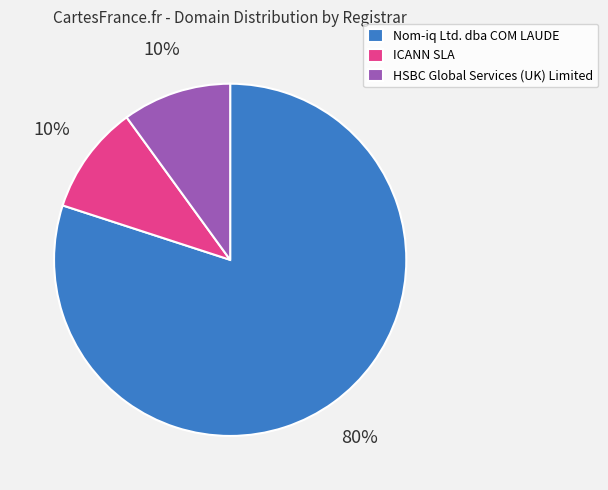

Between ICANN SLA and Nom-iq Ltd. dba COM LAUDE, which is larger?

Nom-iq Ltd. dba COM LAUDE